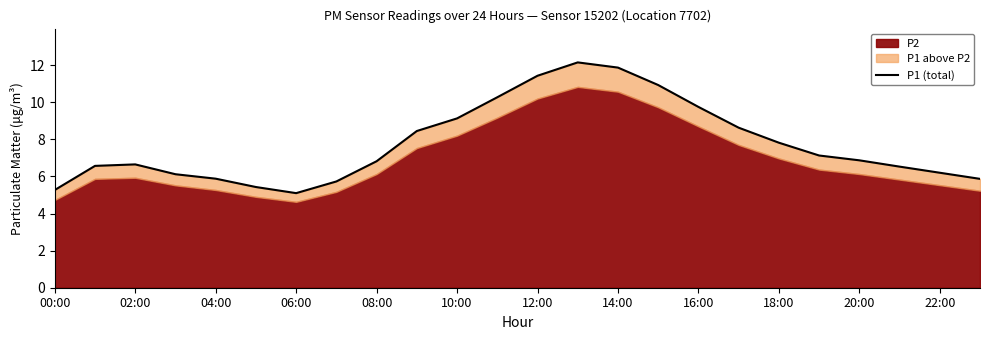

The chart shows a value of 15.7 at 14:00. True or false?

False